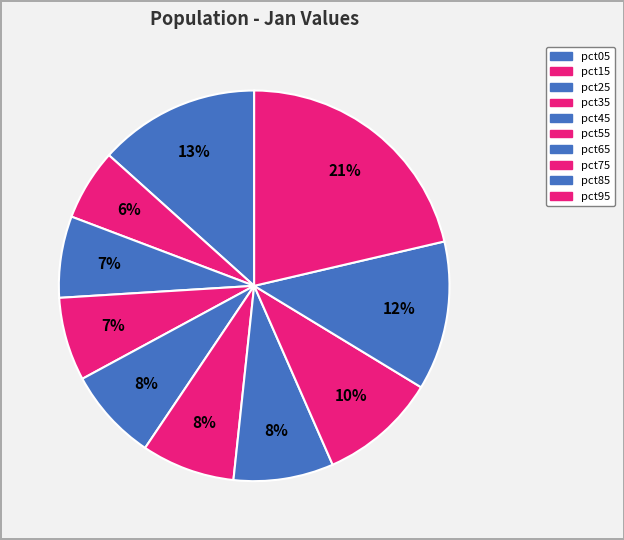

The pct25 slice represents 21% of the pie. True or false?

False